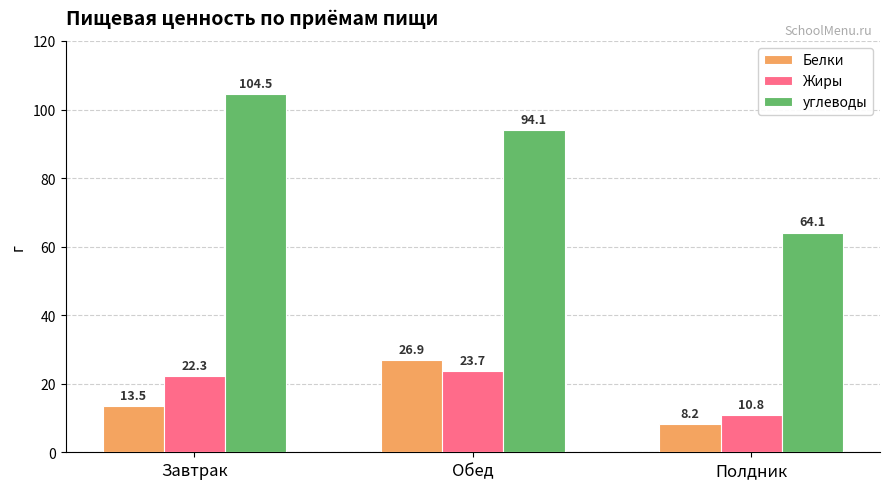

Which series has the widest spread of values?

углеводы